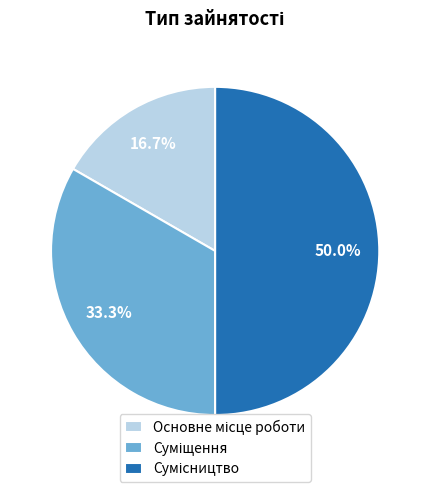

Which category has the biggest portion of the pie?

Сумісництво